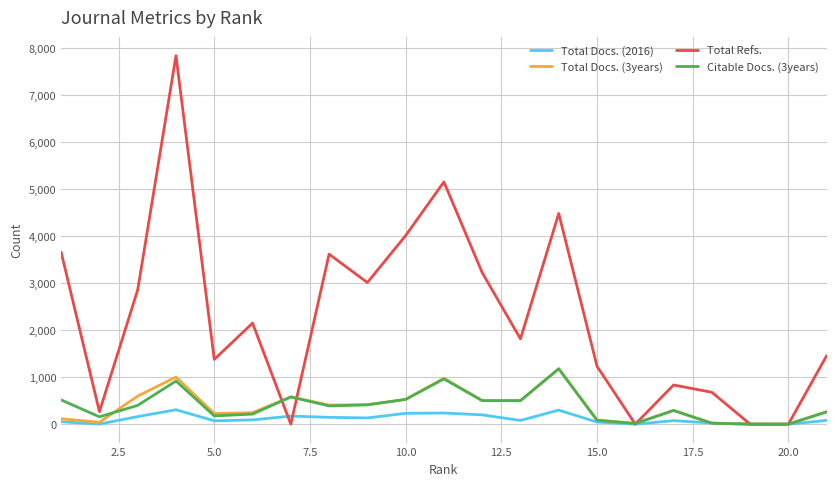

What is the maximum value for Total Docs. (2016)?

307